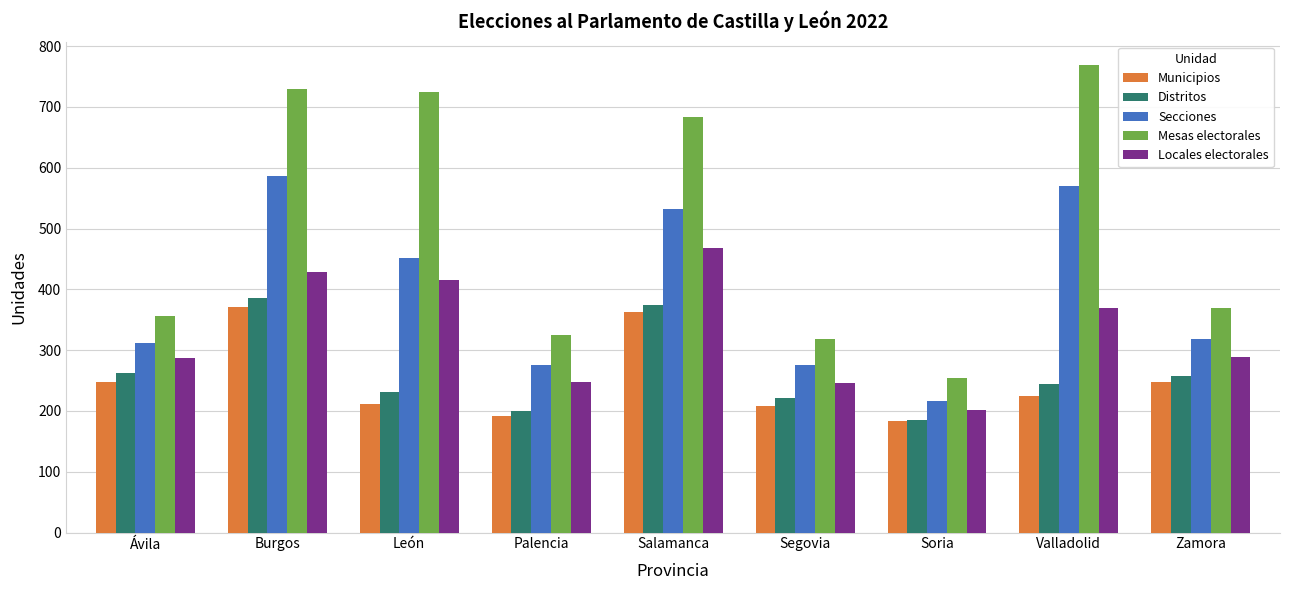

At how many categories does at least one series exceed 215?

9